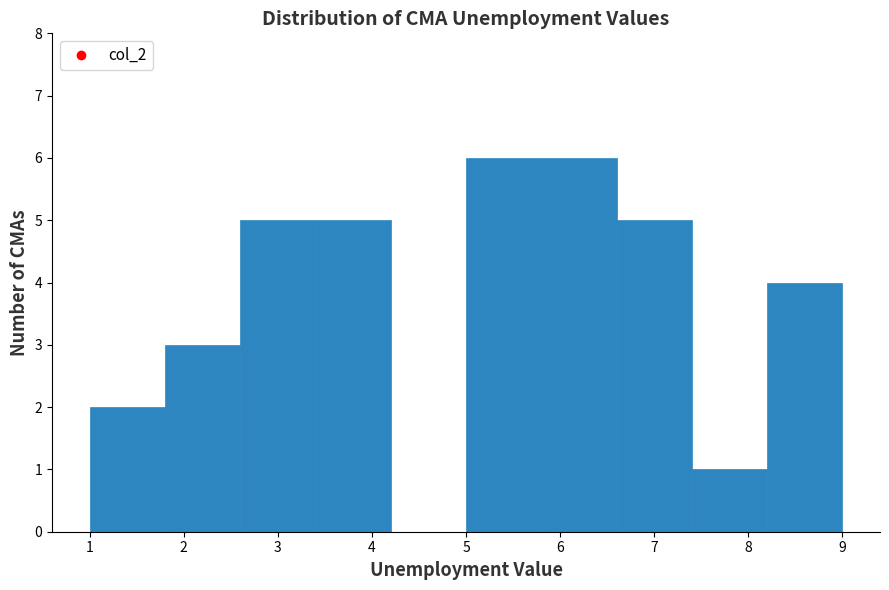

Reading left to right, list every bar in this chart as the range it spans on the x-axis followed by its height. The values are not printed on the chart, so give them approximately, as read against the axis.

1.0 to 1.8: 2
1.8 to 2.6: 3
2.6 to 3.4: 5
3.4 to 4.2: 5
4.2 to 5.0: 0
5.0 to 5.8: 6
5.8 to 6.6: 6
6.6 to 7.4: 5
7.4 to 8.2: 1
8.2 to 9.0: 4